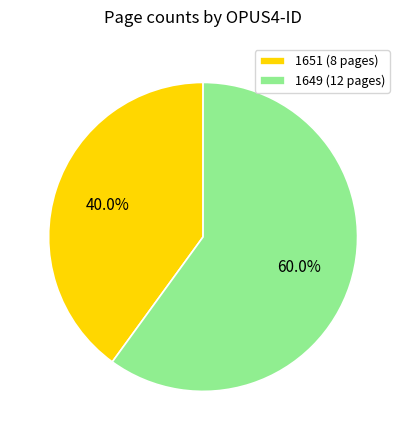

Is it true that 1649 is 72% of the pie?

False